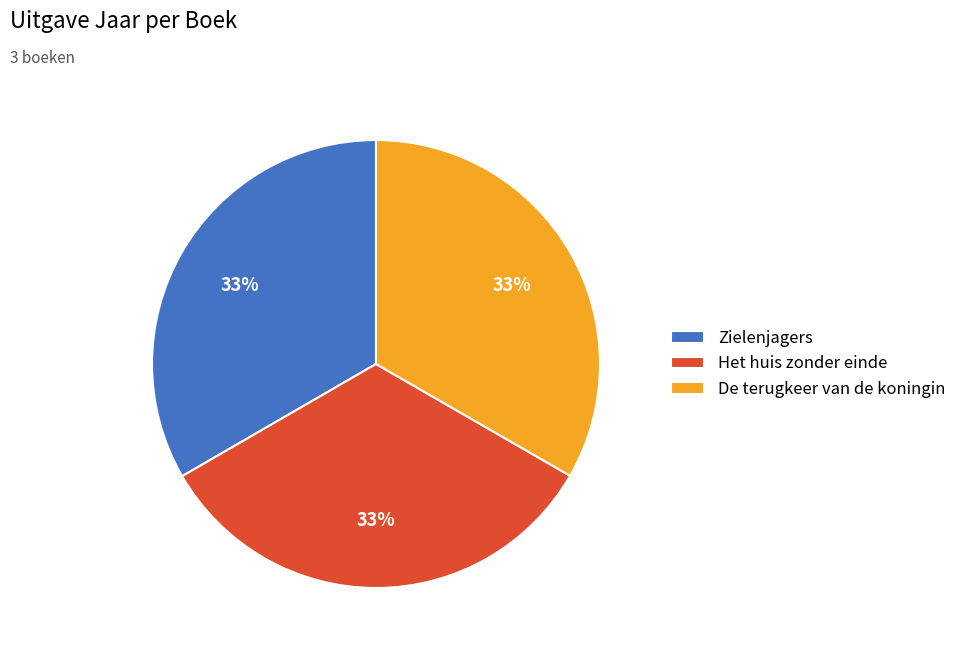

To the nearest percent, what is the combined percentage of Zielenjagers and De terugkeer van de koningin?

67%